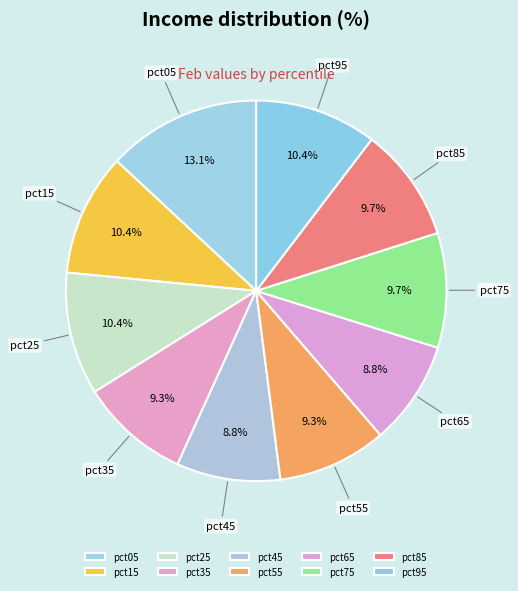

Between pct85 and pct05, which is larger?

pct05